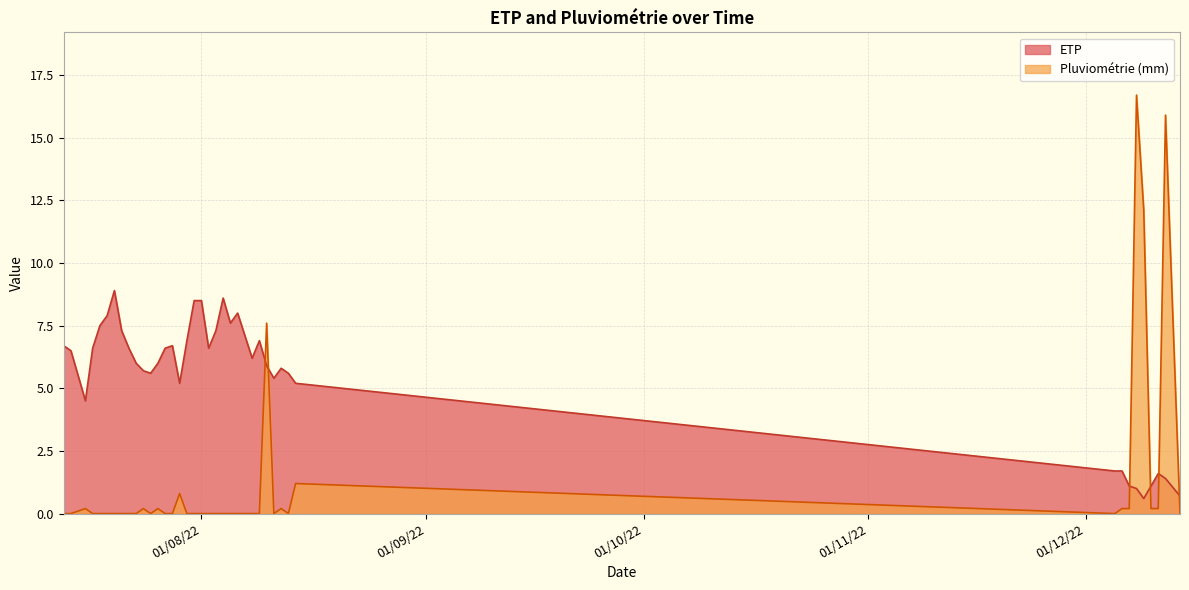

The value of ETP at 11/12/2022 is 1.6. True or false?

True